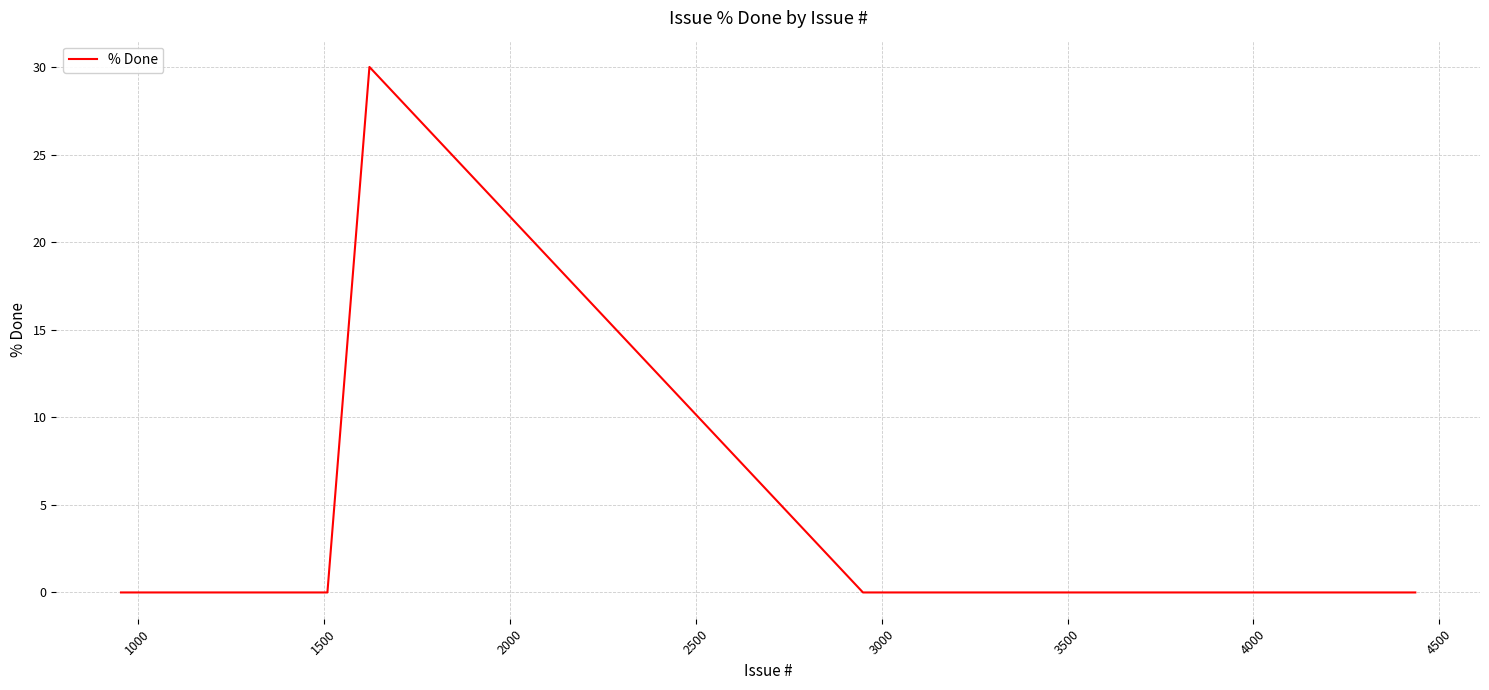

What is the difference between the maximum and minimum values?

30